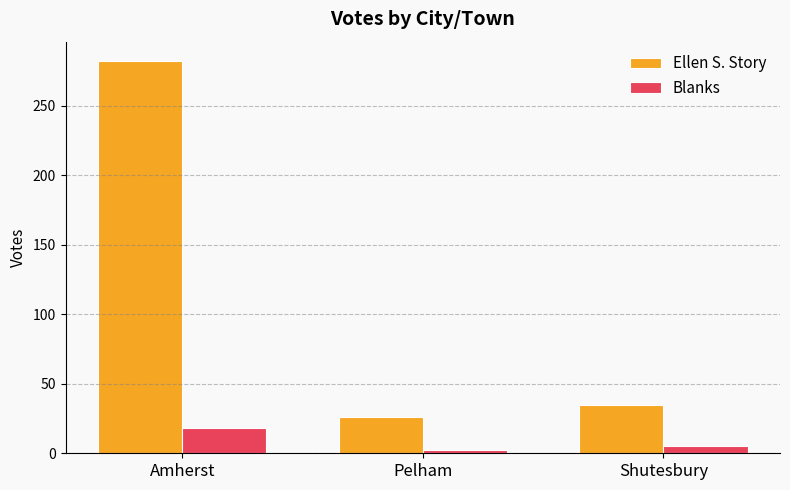

How many values in the Ellen S. Story series are below 35?

1